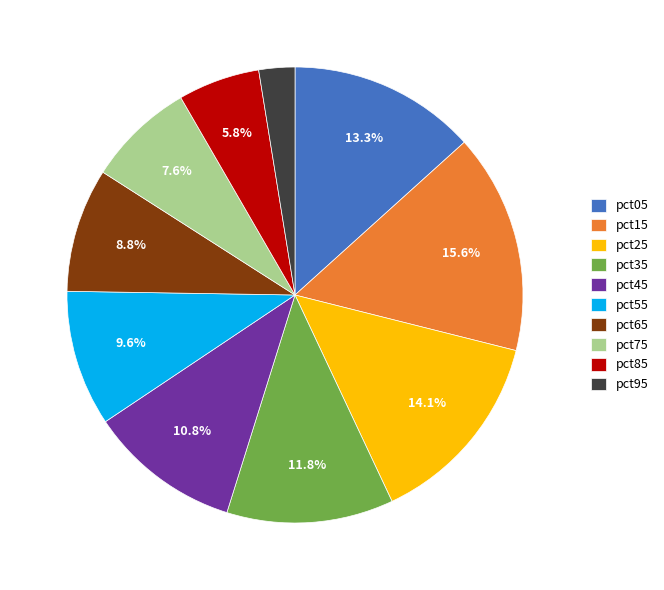

Which category has the smallest portion of the pie?

pct95